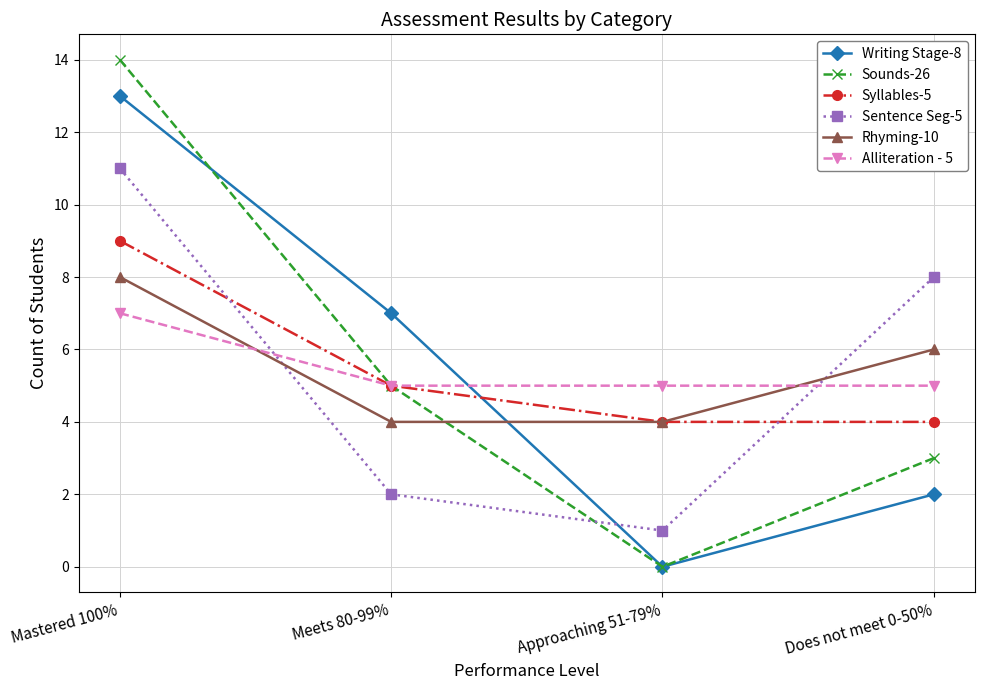

What is the greatest value displayed?

14